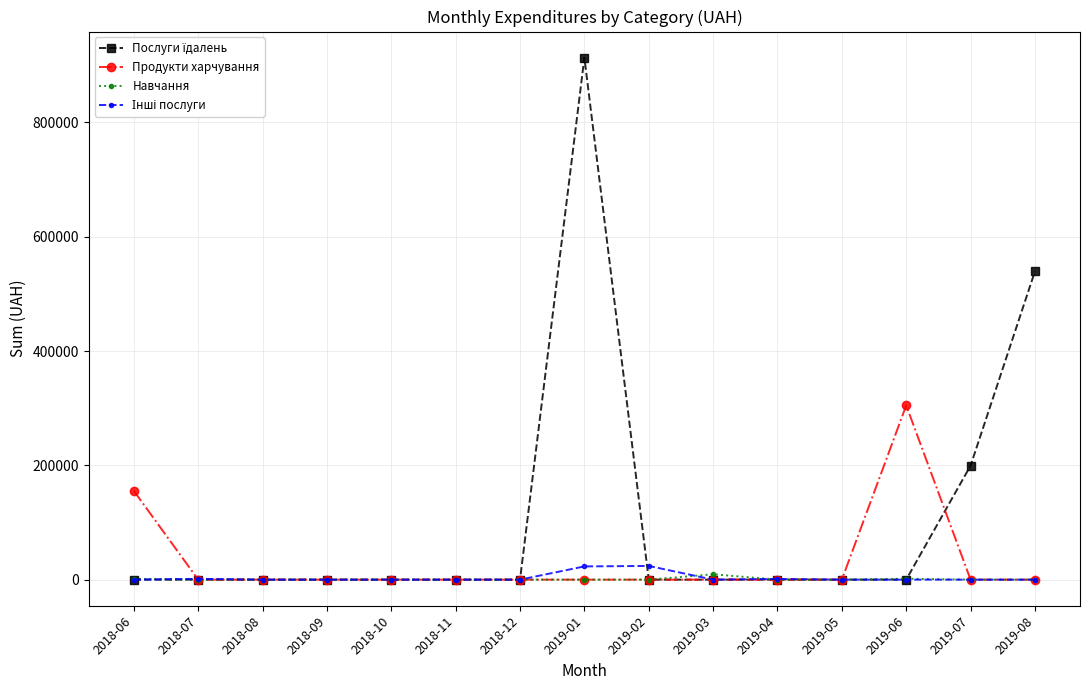

What is the label of the 4th point from the right?

2019-05